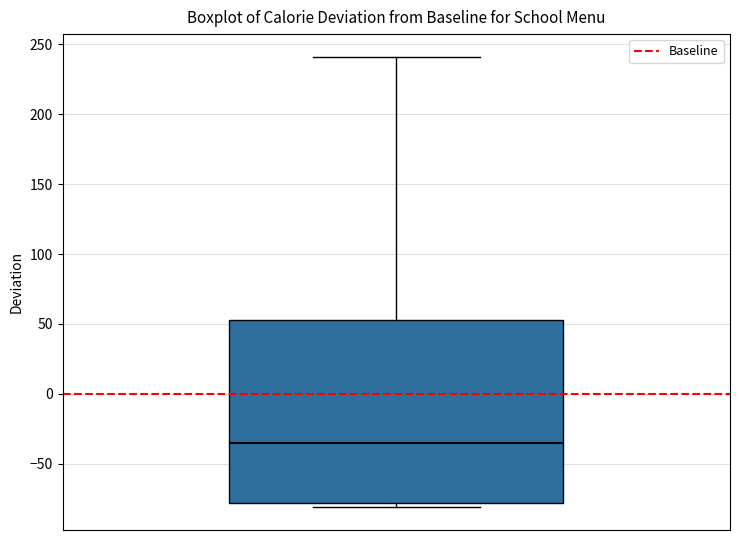

Where does the upper whisker of the box end on the y-axis? The values are not printed on the chart, so give them approximately, as read against the axis.

240